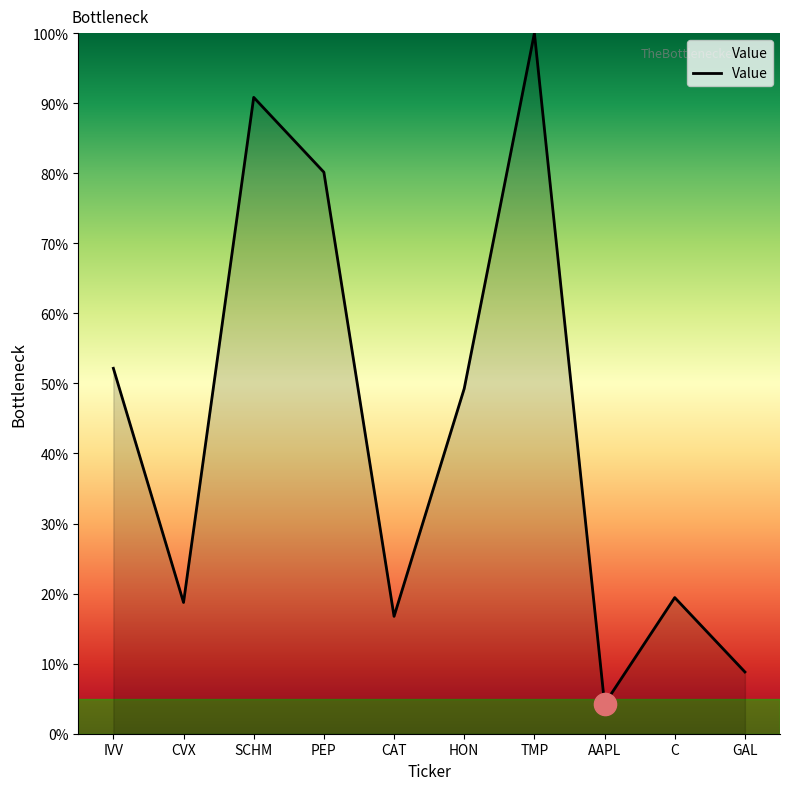

Reading right to left, transcribe all the data shown in this chart.

GAL=8.8	C=19.4	AAPL=4.3	TMP=100.0	HON=49.3	CAT=16.8	PEP=80.2	SCHM=90.8	CVX=18.7	IVV=52.2